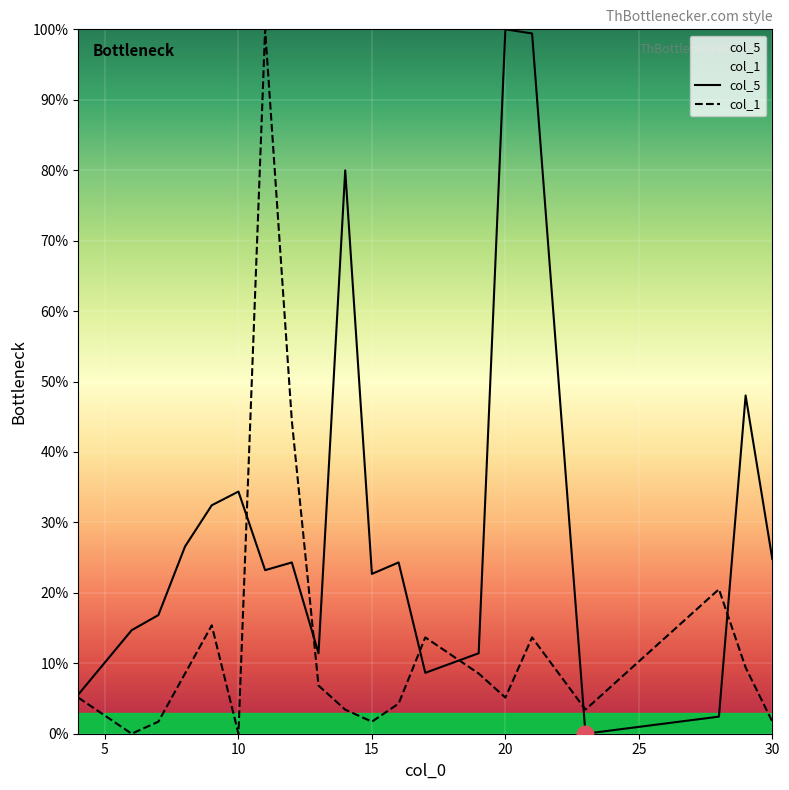

How many lines are shown in the chart?

2